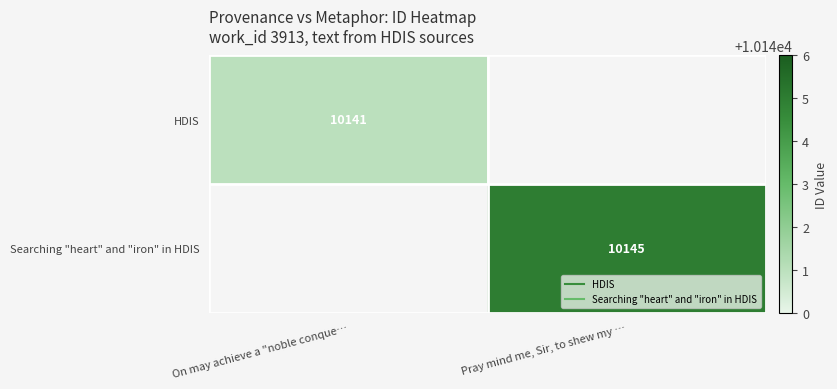

Rank the categories by Searching "heart" and "iron" in HDIS value from highest to lowest.

On may achieve a "noble conque…, Pray mind me, Sir, to shew my …